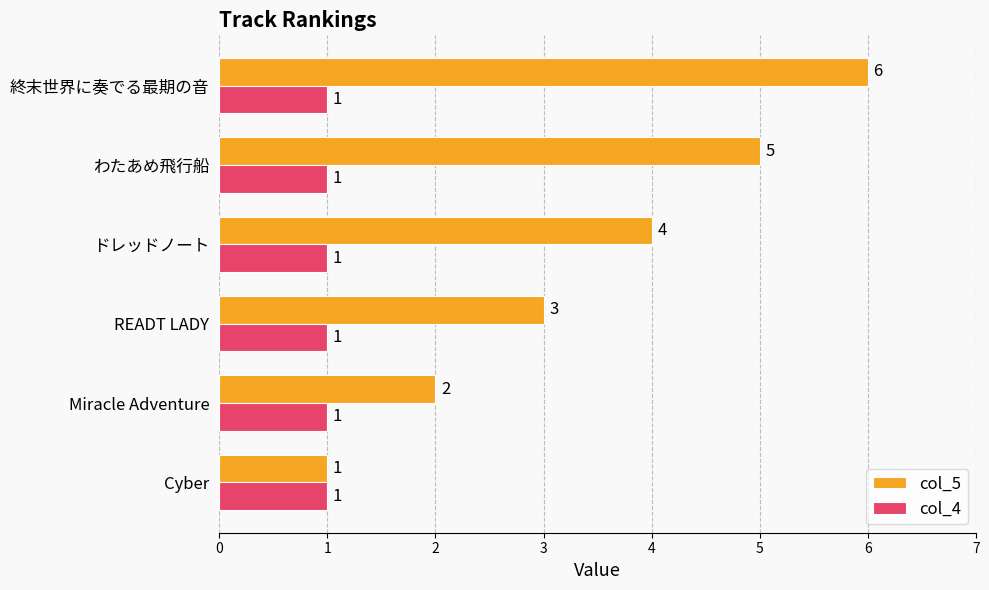

At which label is col_5 closest to 3?

READT LADY